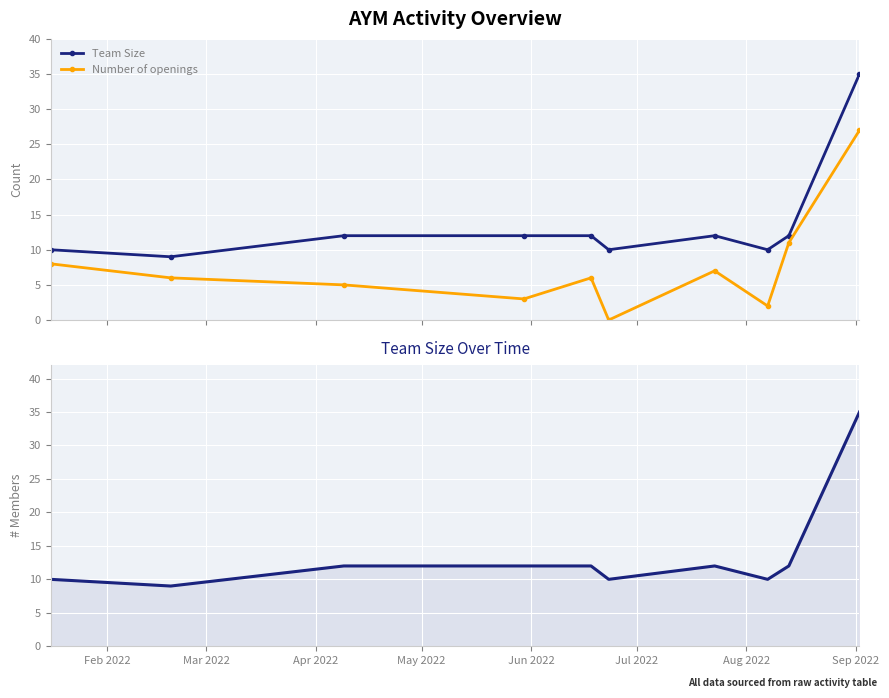

Which label corresponds to the smallest value in the chart?

Jul 2022